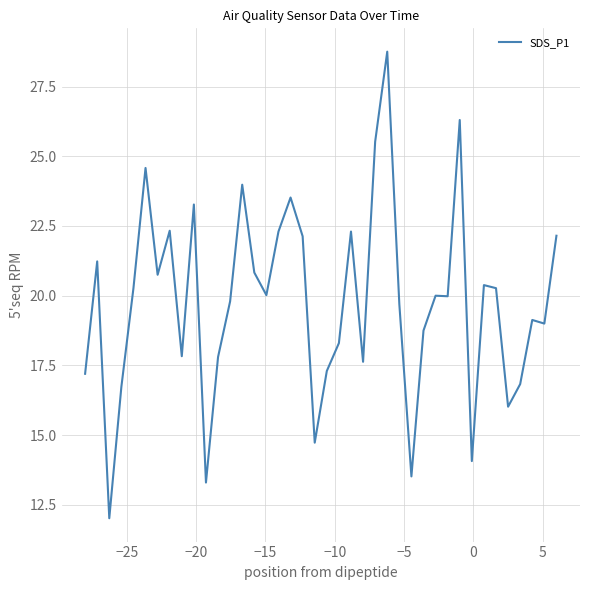

What is the average value?

19.8